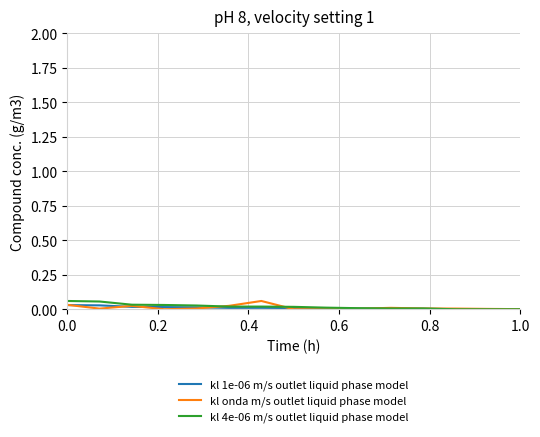

How many lines are shown in the chart?

3